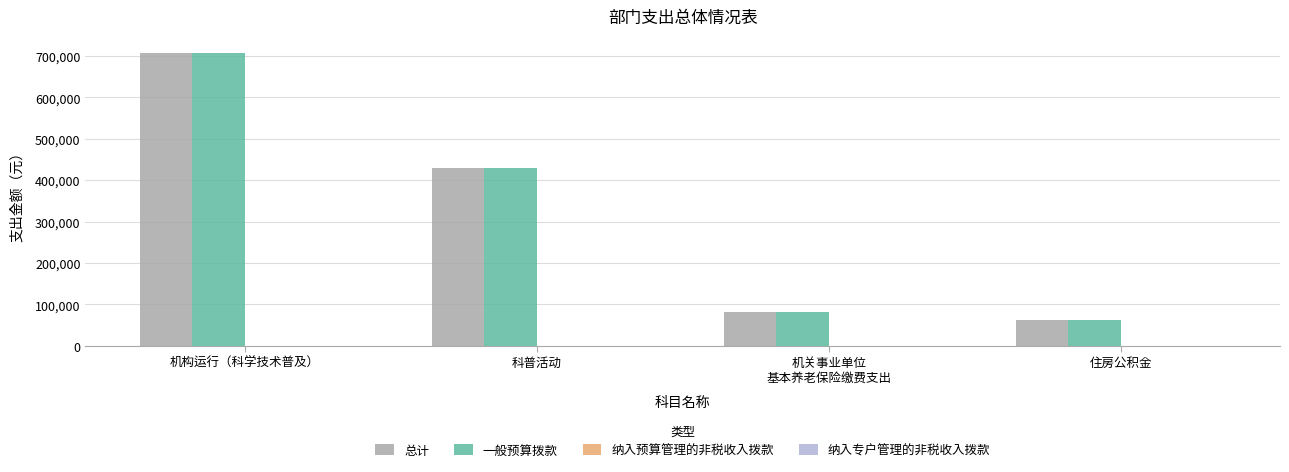

Where does the 一般预算拨款 series first go above 430000?

机构运行（科学技术普及）